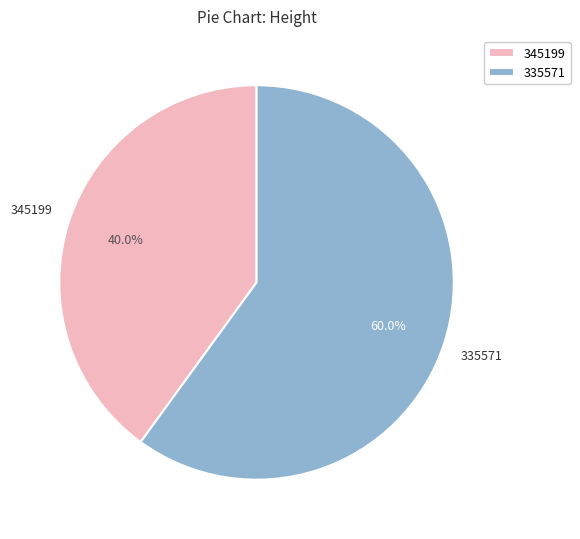

What percentage do 345199 and 335571 together represent?

100.0%